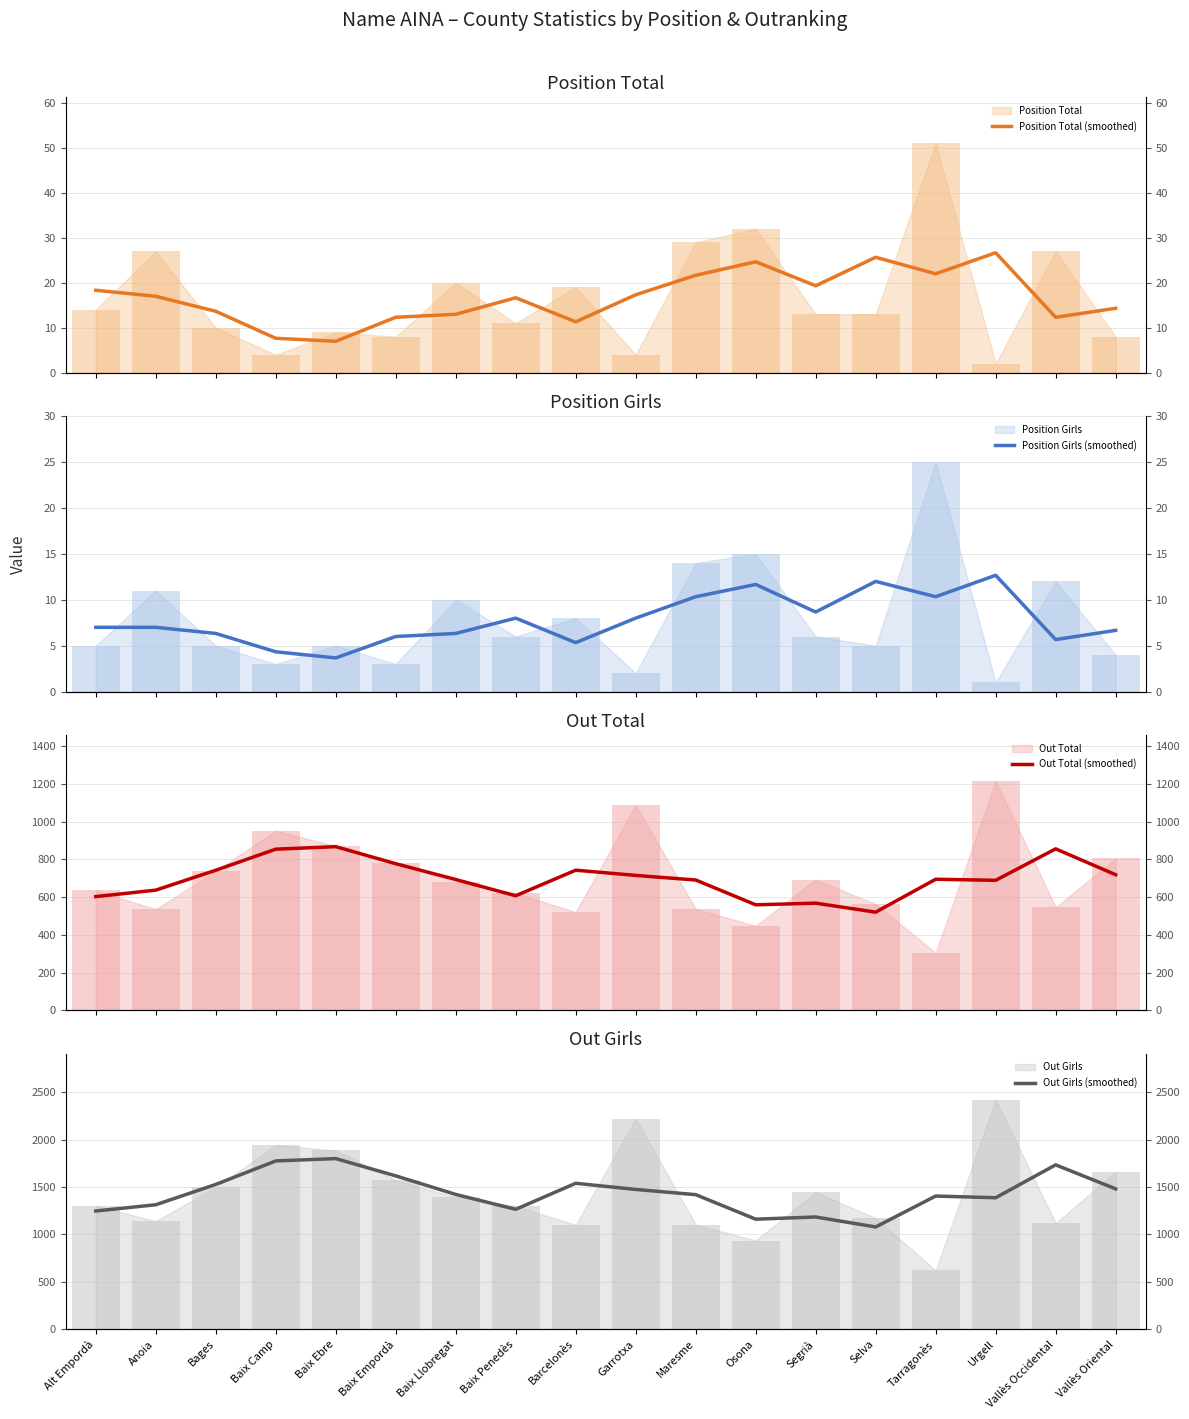

What is the difference between the highest and lowest values at Garrotxa?

1467.7